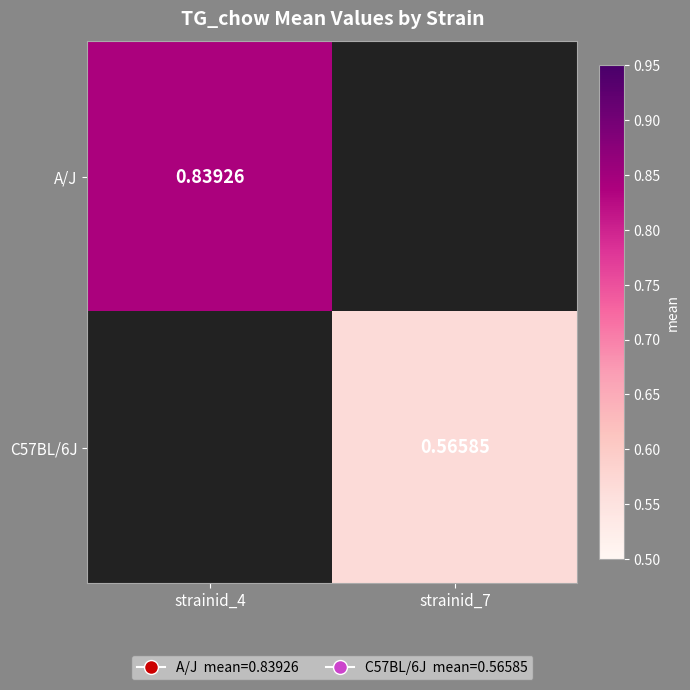

Which has a higher value, strainid_7 or strainid_4?

strainid_4